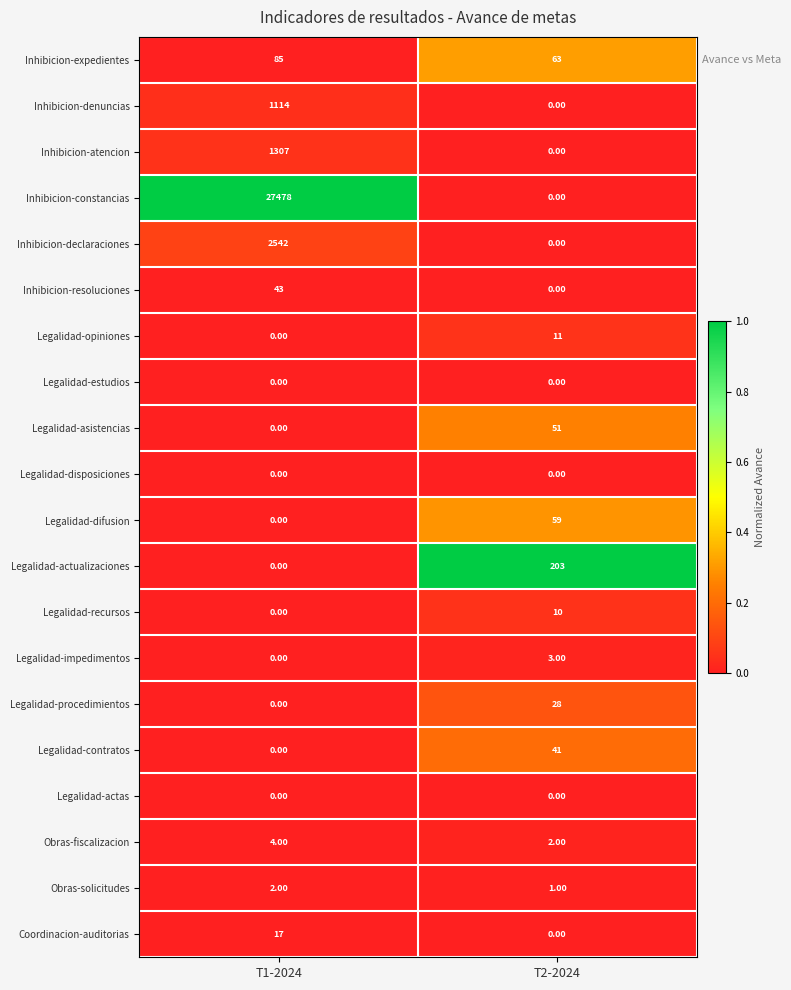

Is the value of Obras-solicitudes at T1-2024 greater than the value of Legalidad-procedimientos at T1-2024?

Yes